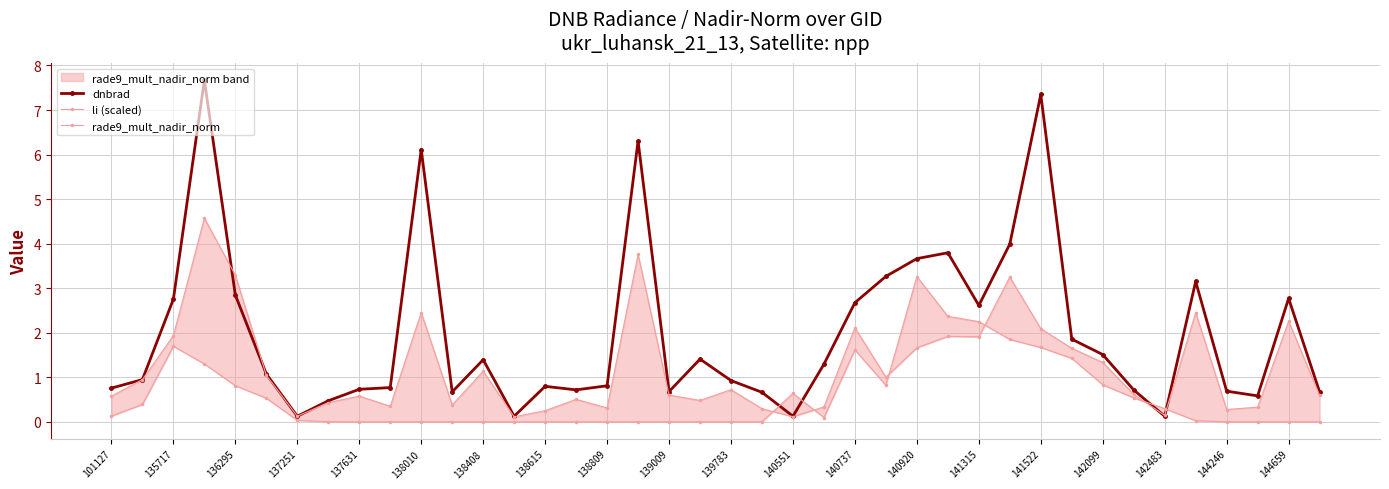

Which series has the largest total across all categories?

dnbrad